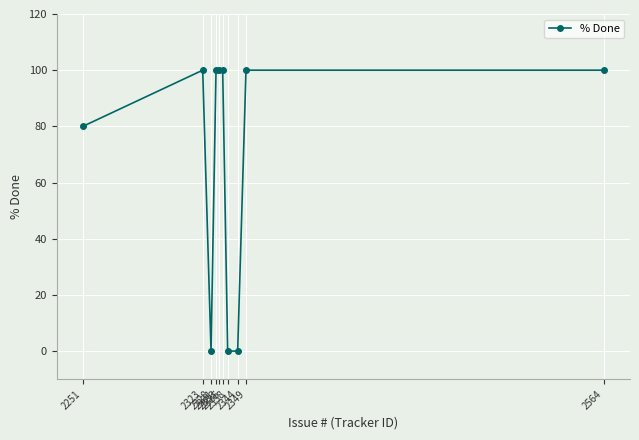

Reading left to right, extract all data points from this chart.

2251=80	2323=100	2328=0	2331=100	2333=100	2335=100	2338=0	2344=0	2349=100	2564=100